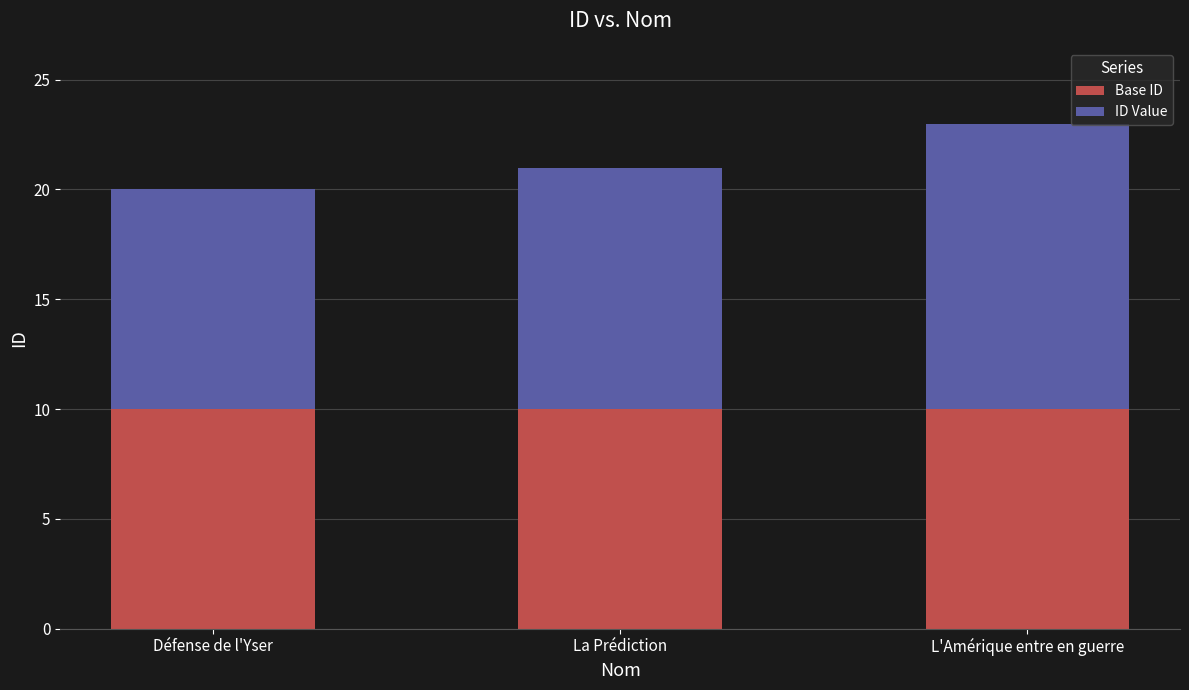

What are all the series names shown in the legend?

Base ID, ID Value